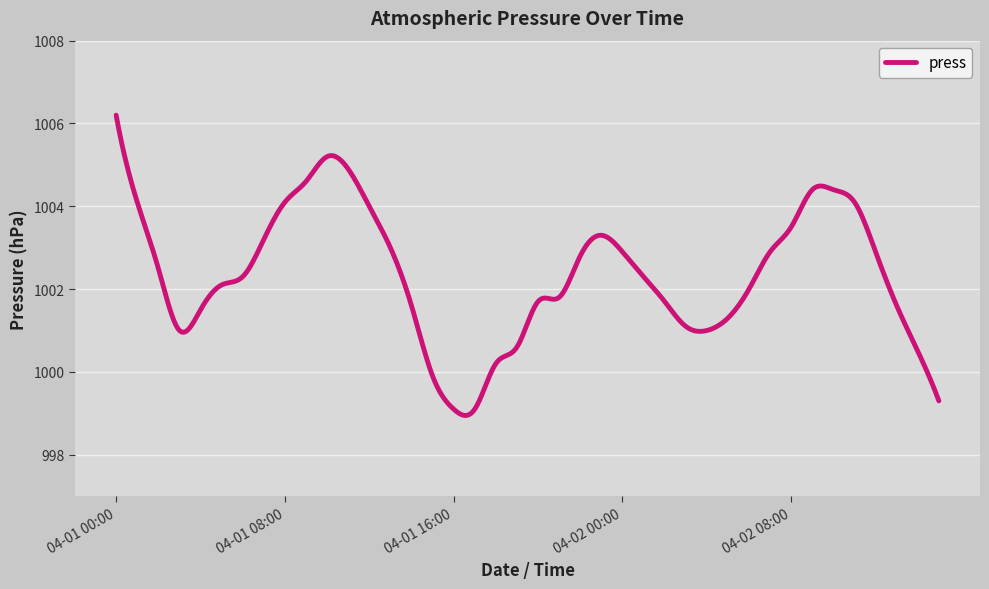

What is the greatest value displayed?

1006.2